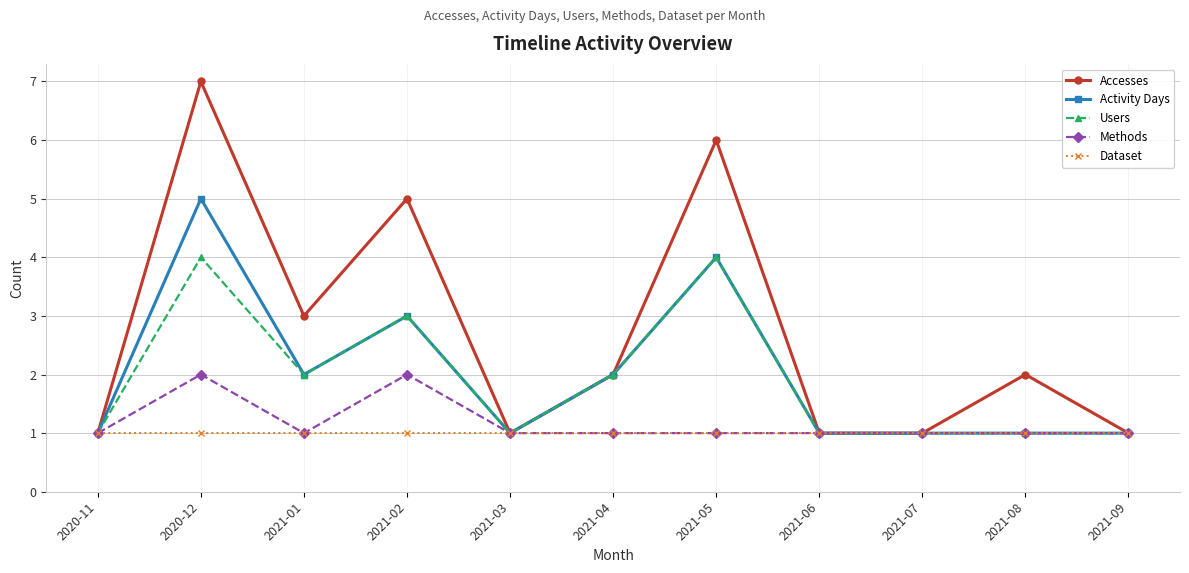

Which category has the highest value across all series?

2020-12